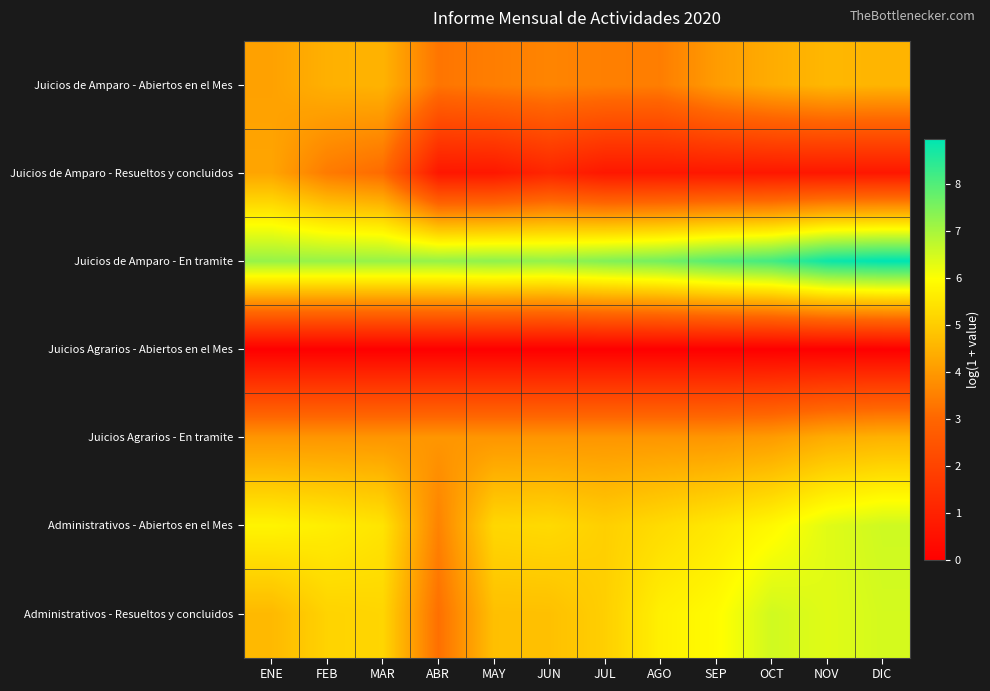

Reading left to right, extract all data points from this chart.

Juicios de Amparo - Abiertos en el Mes: ENE=4.2	FEB=4.4	MAR=4.5	ABR=3.3	MAY=3.5	JUN=3.6	JUL=3.5	AGO=3.5	SEP=4.0	OCT=4.4	NOV=4.6	DIC=4.5
Juicios de Amparo - Resueltos y concluidos: ENE=4.2	FEB=3.4	MAR=3.1	ABR=0.7	MAY=0.7	JUN=1.1	JUL=0.7	AGO=0.7	SEP=0.7	OCT=0.7	NOV=0.7	DIC=0.7
Juicios de Amparo - En tramite: ENE=7.2	FEB=7.2	MAR=7.2	ABR=7.2	MAY=7.3	JUN=7.2	JUL=7.4	AGO=7.6	SEP=7.9	OCT=8.2	NOV=8.8	DIC=9.0
Juicios Agrarios - Abiertos en el Mes: ENE=0.0	FEB=0.0	MAR=0.0	ABR=0.0	MAY=0.0	JUN=0.0	JUL=0.0	AGO=0.0	SEP=0.0	OCT=0.0	NOV=0.0	DIC=0.0
Juicios Agrarios - En tramite: ENE=3.9	FEB=3.9	MAR=3.9	ABR=3.9	MAY=3.9	JUN=3.9	JUL=3.9	AGO=3.9	SEP=3.9	OCT=4.0	NOV=4.4	DIC=4.5
Administrativos - Abiertos en el Mes: ENE=5.8	FEB=5.7	MAR=5.5	ABR=3.6	MAY=5.2	JUN=5.3	JUL=5.1	AGO=5.3	SEP=5.5	OCT=5.9	NOV=6.3	DIC=6.5
Administrativos - Resueltos y concluidos: ENE=4.6	FEB=5.1	MAR=5.2	ABR=3.2	MAY=4.7	JUN=4.8	JUL=5.1	AGO=5.7	SEP=5.9	OCT=6.5	NOV=6.3	DIC=6.5